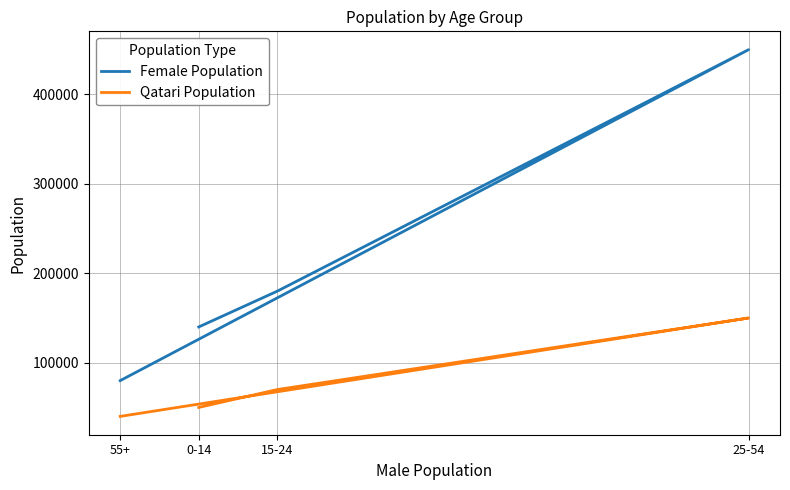

The Qatari Population series shows 60410 at 55+. True or false?

False